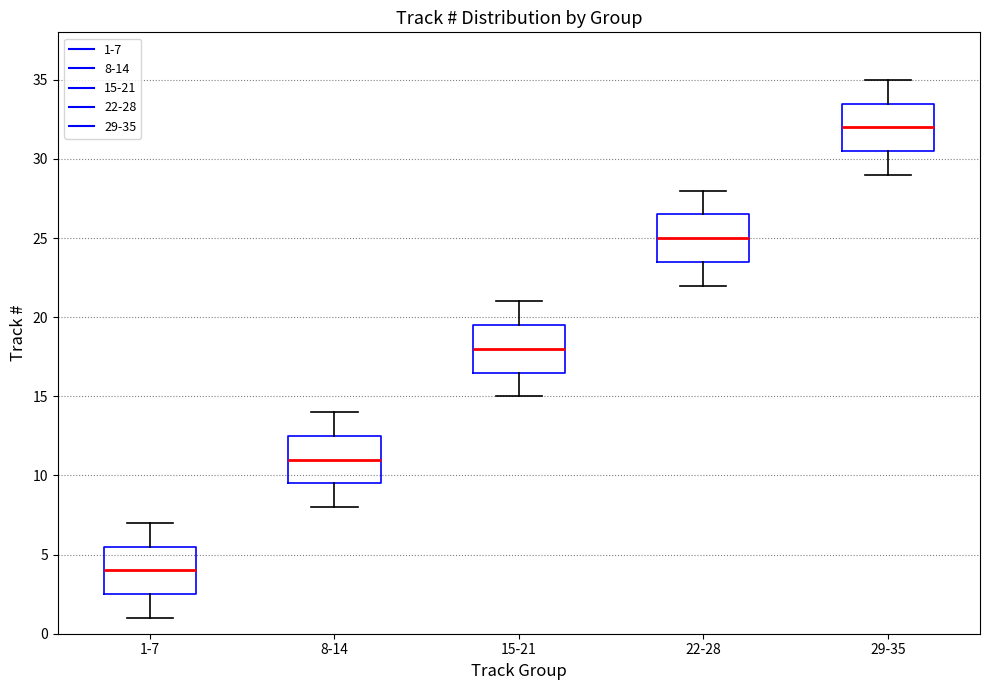

Reading left to right, read every box against the y-axis: the position of its median line, the range the box covers, and the ends of its whiskers. The values are not printed on the chart, so give them approximately, as read against the axis.

1-7: median 4.0, box 2.5 to 5.5, whiskers 1.0 to 7.0
8-14: median 11.0, box 9.5 to 12.5, whiskers 8.0 to 14.0
15-21: median 18.0, box 16.5 to 19.5, whiskers 15.0 to 21.0
22-28: median 25.0, box 23.5 to 26.5, whiskers 22.0 to 28.0
29-35: median 32.0, box 30.5 to 33.5, whiskers 29.0 to 35.0